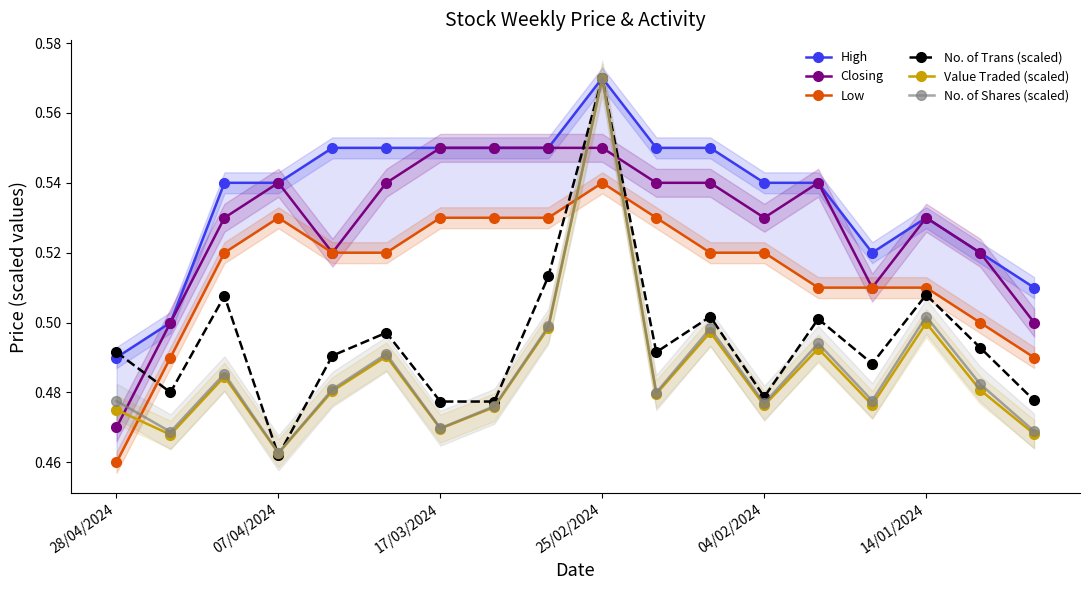

The Closing series shows 0.6 at 28/04/2024. True or false?

False